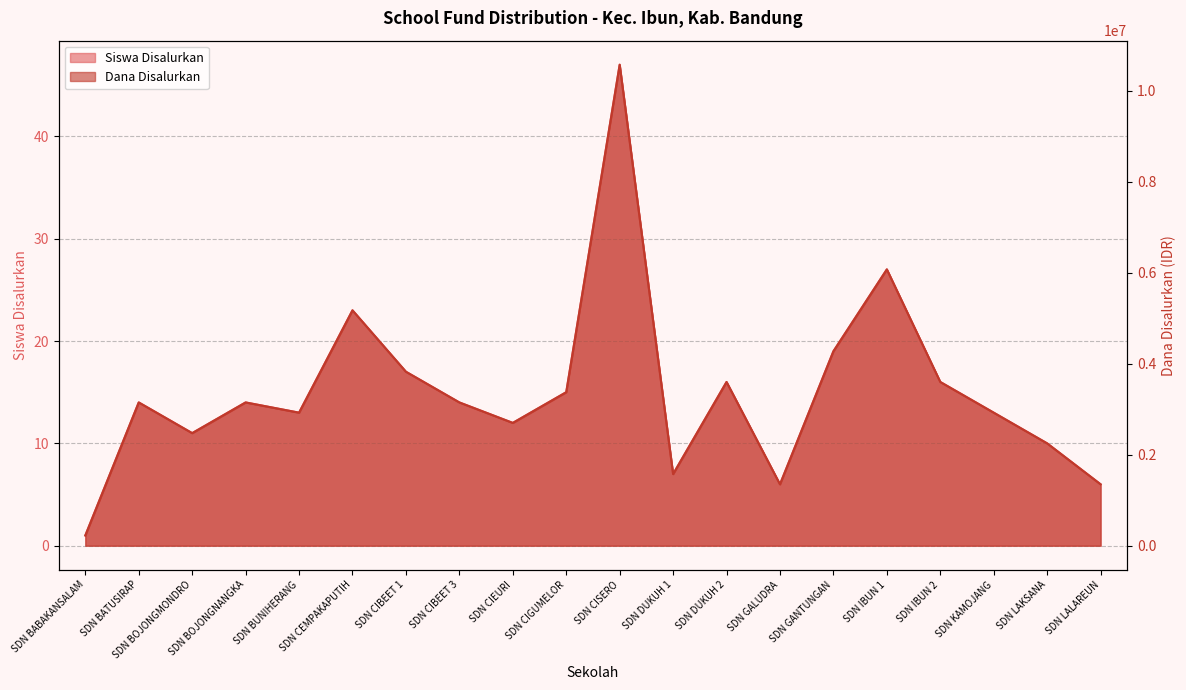

True or false: Siswa Disalurkan and Dana Disalurkan intersect in this chart.

False